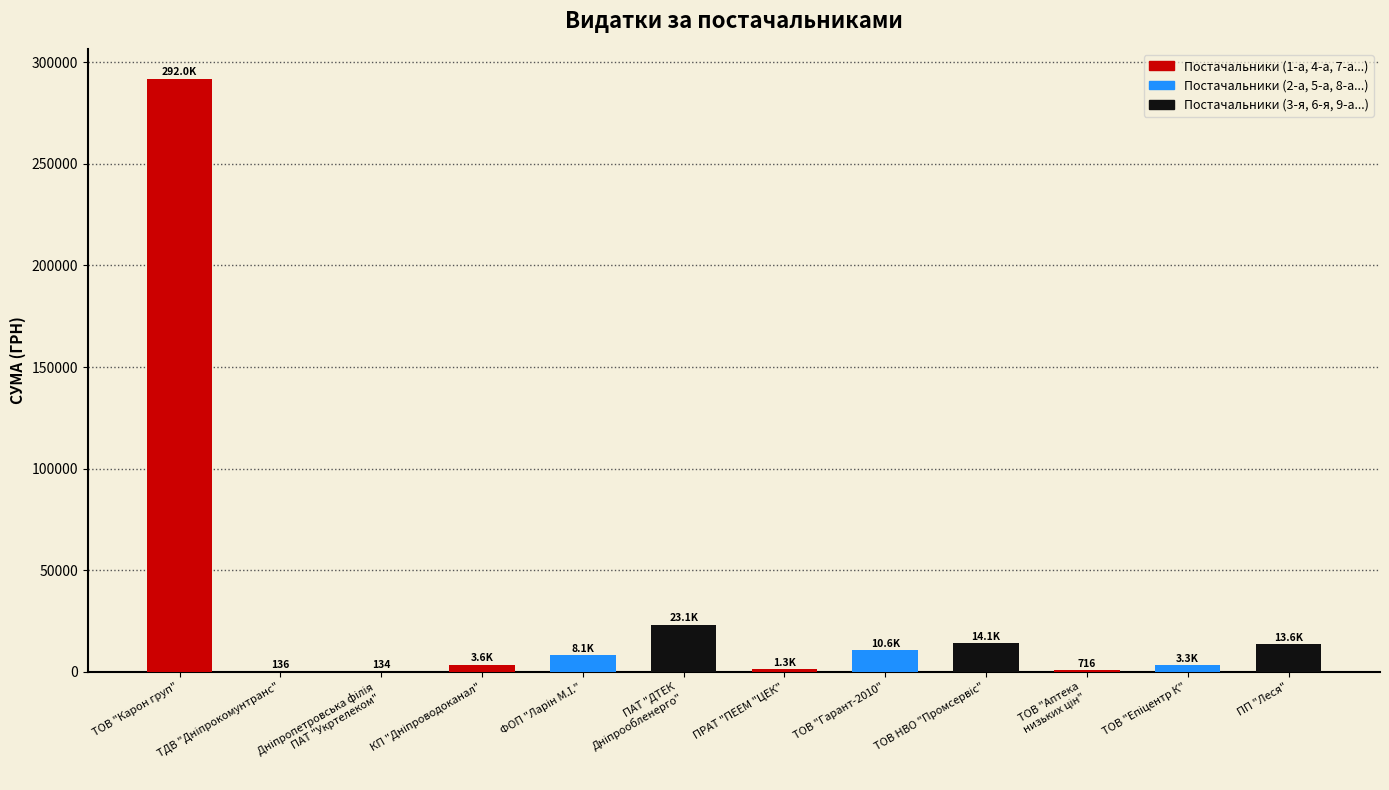

Approximately how many times larger is the value at ТОВ "Гарант-2010" compared to ПП "Леся"?

0.8